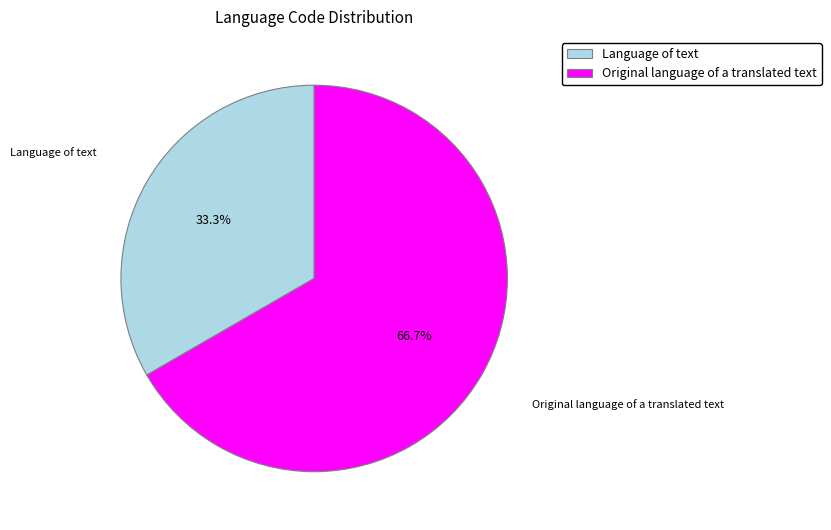

What is the smallest slice in the pie chart?

Language of text